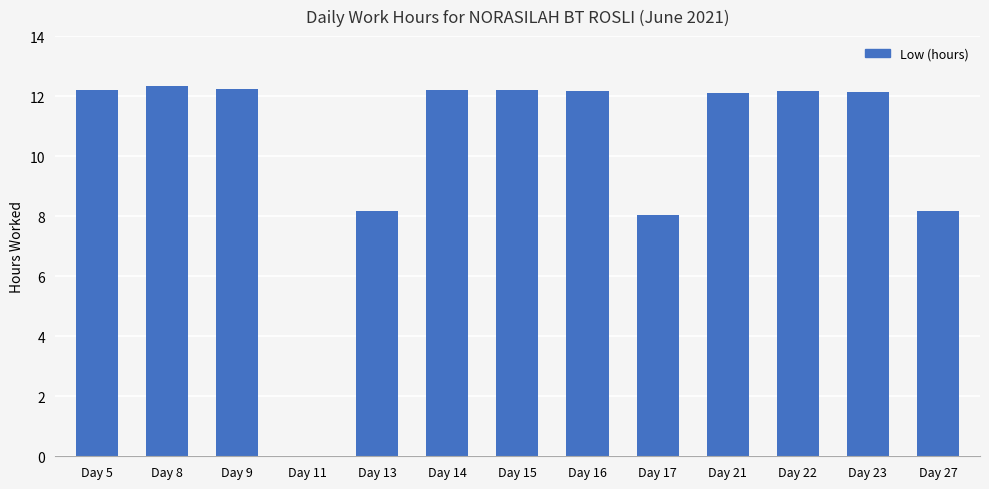

Which has a higher value, Day 9 or Day 27?

Day 9